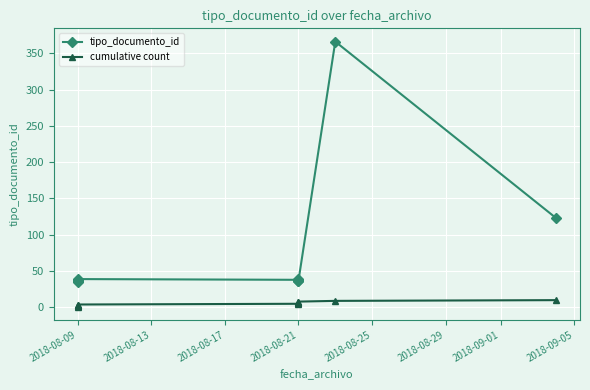

Which series has the largest total across all categories?

tipo_documento_id